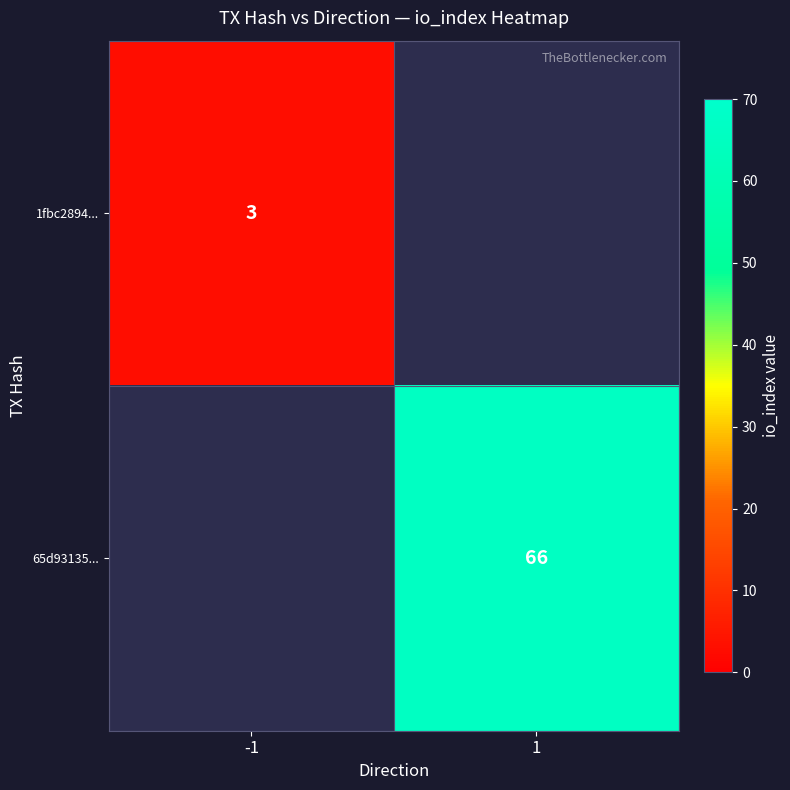

The 65d93135... series shows 66 at 1. True or false?

True